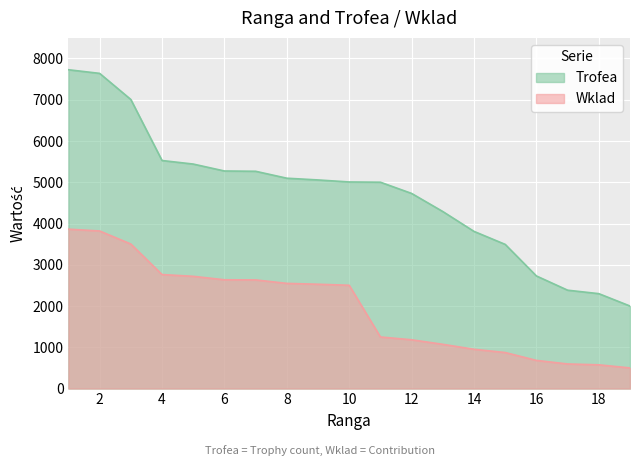

True or false: Trofea has a value of 2260 at 4.

False